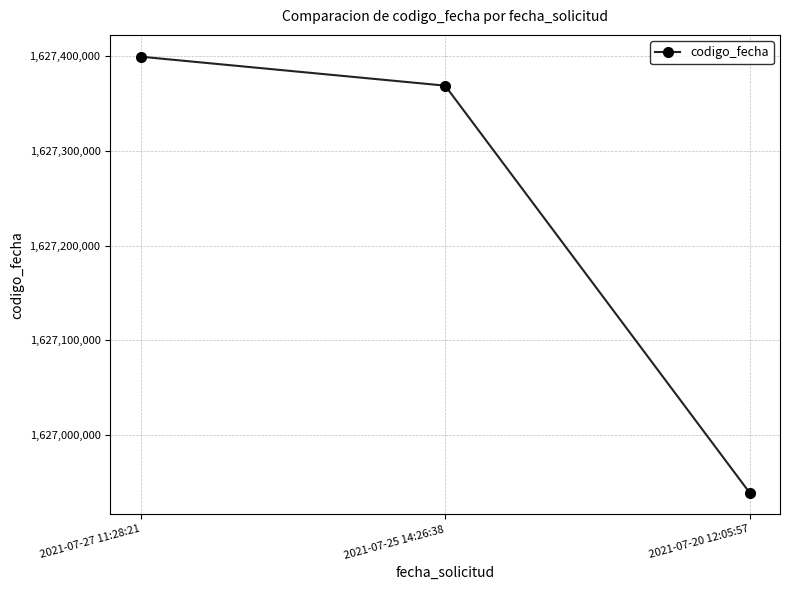

Rank the categories by value from lowest to highest.

2021-07-20 12:05:57, 2021-07-25 14:26:38, 2021-07-27 11:28:21